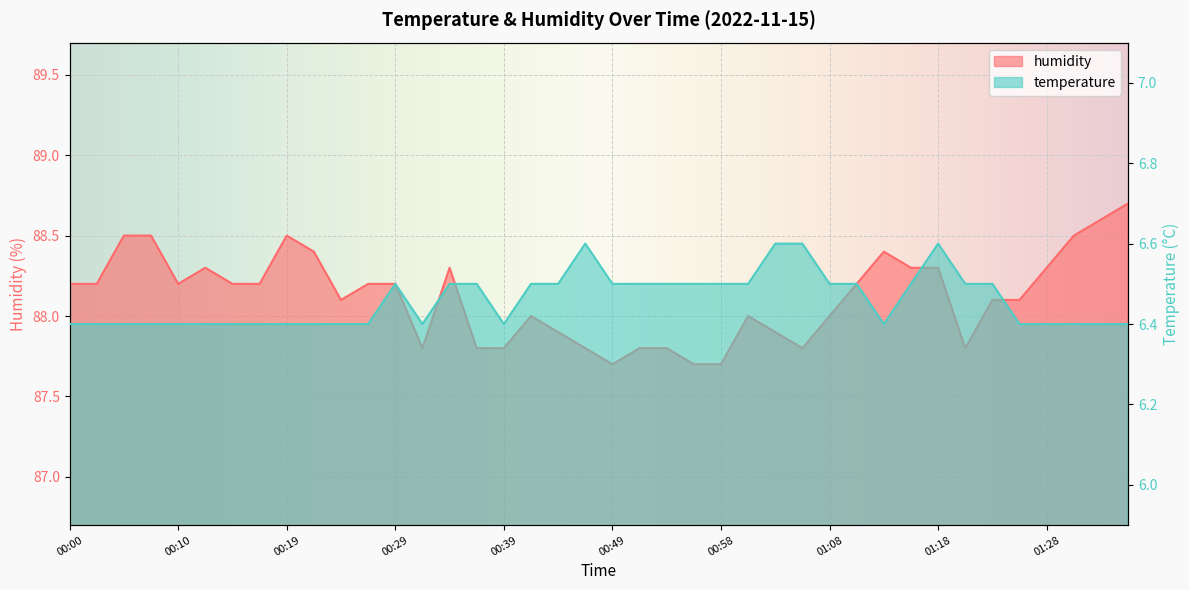

What are all the series names shown in the legend?

humidity, temperature